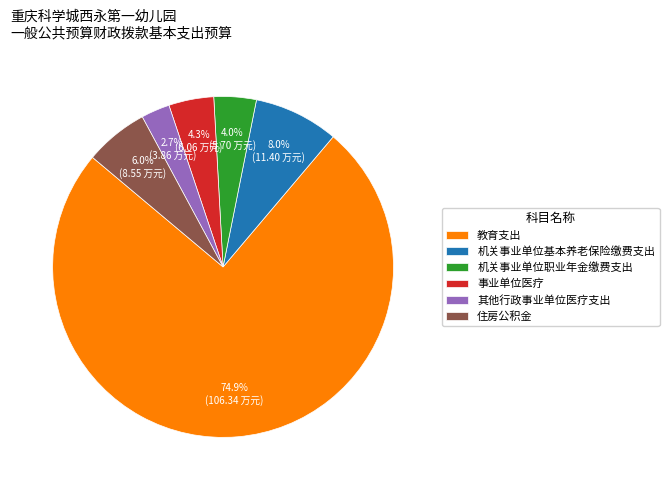

What percentage do 事业单位医疗 and 住房公积金 together represent?

10.3%